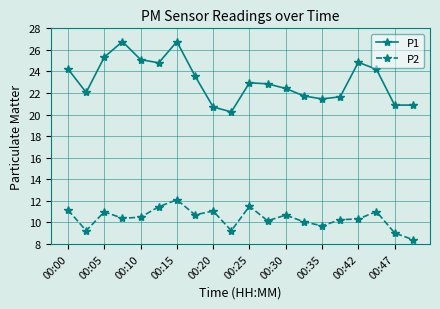

List the series in order of their overall mean, lowest first.

P2, P1